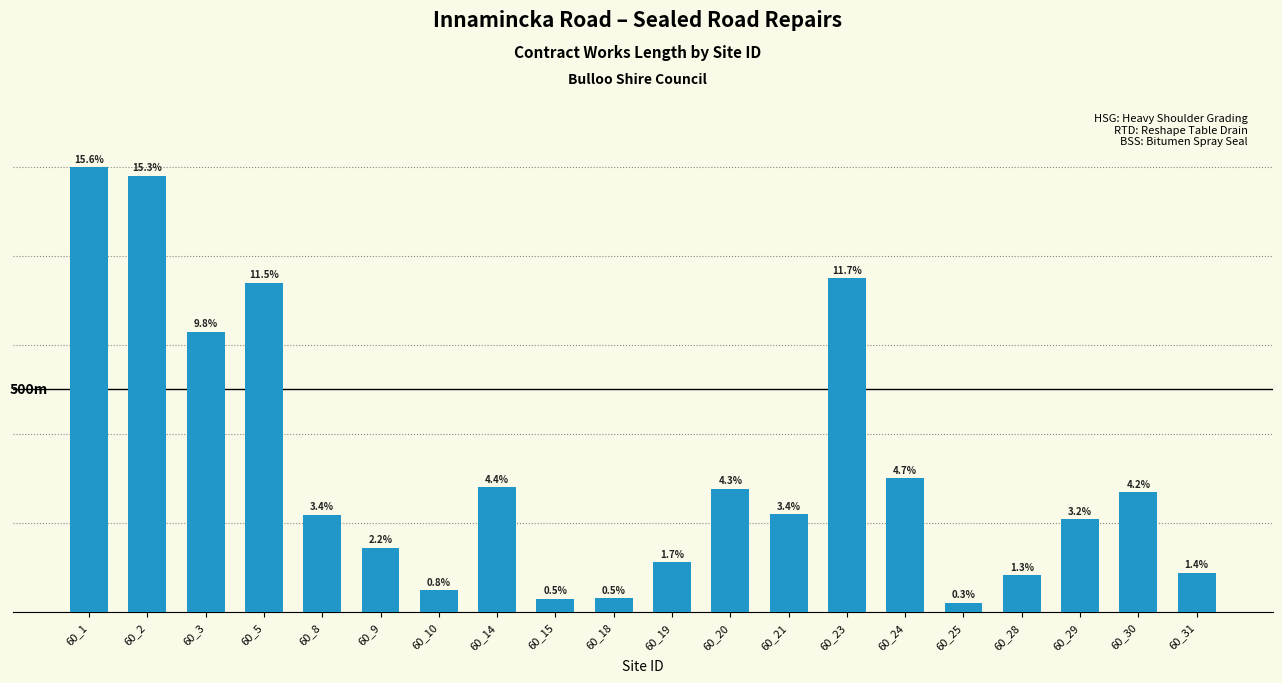

Are the bars horizontal?

No